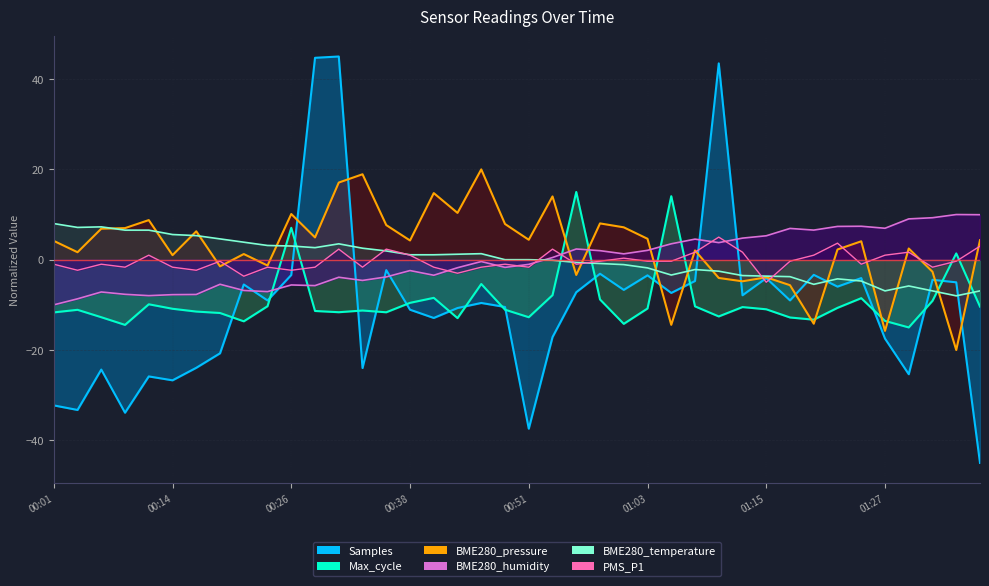

Does the chart have visible grid lines?

Yes